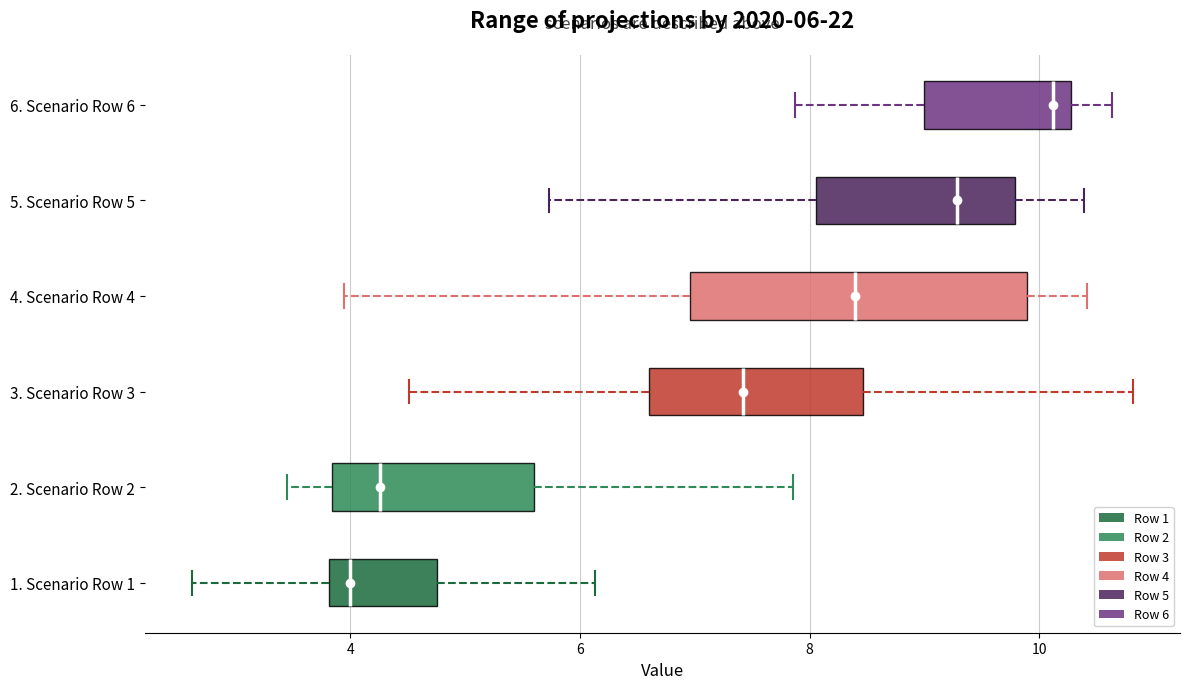

Which box has the furthest to the right median line?

6. Scenario Row 6